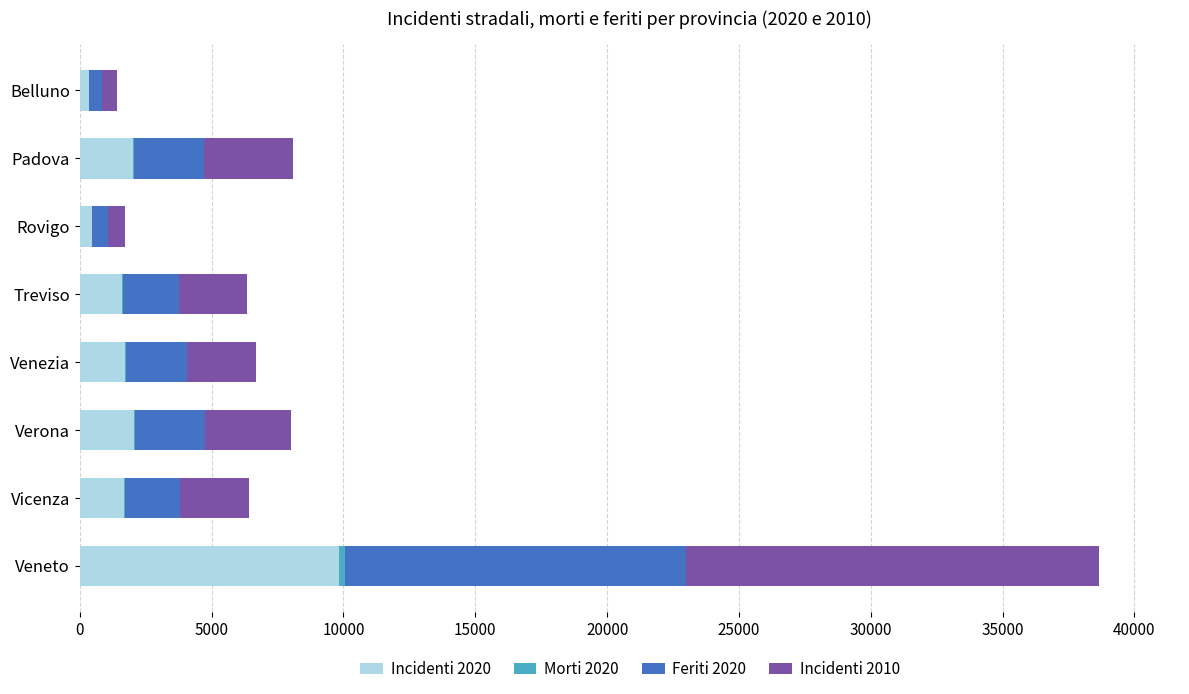

At which category is the sum across all series the highest?

Veneto